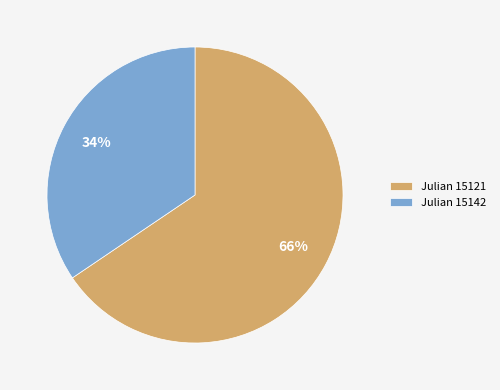

What is the ratio of the value at Julian 15121 to the value at Julian 15142?

1.9